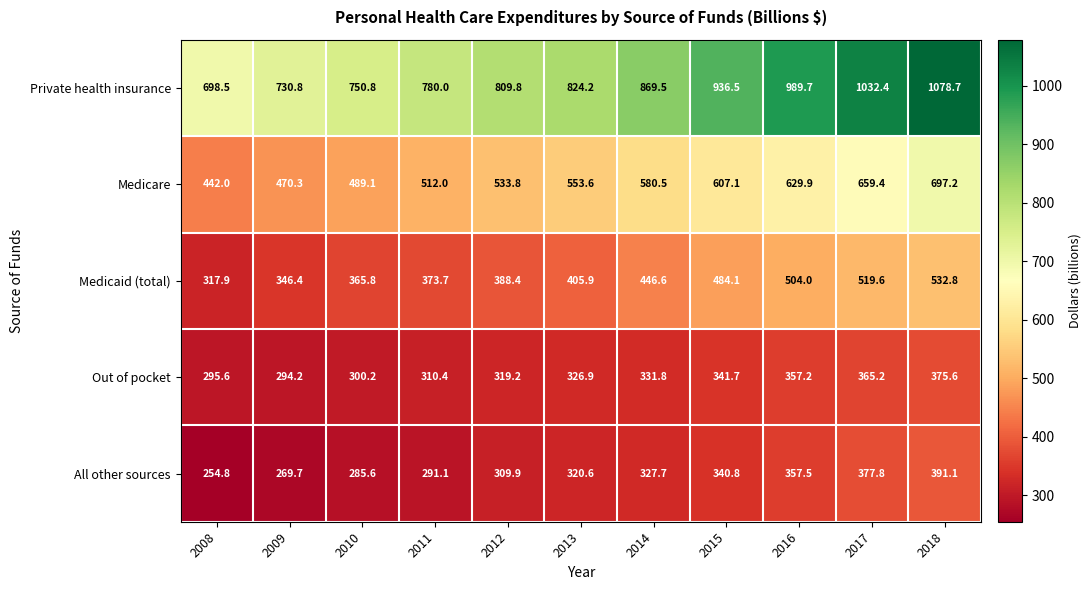

Is it true that All other sources equals 561.4 at 2014?

False